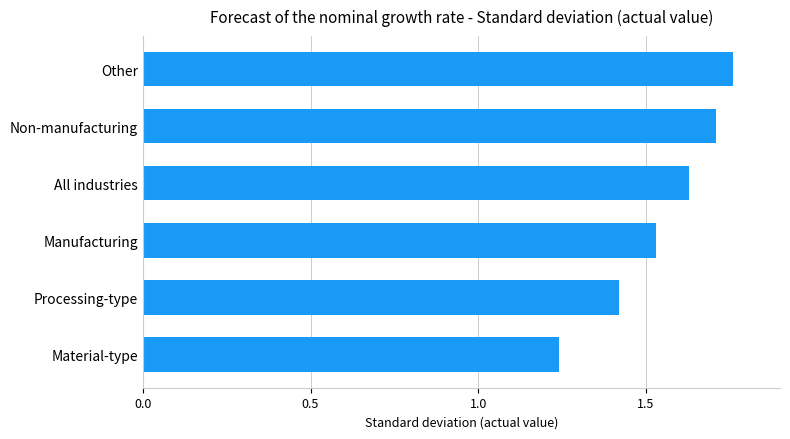

Which category has the highest value across all series?

Other